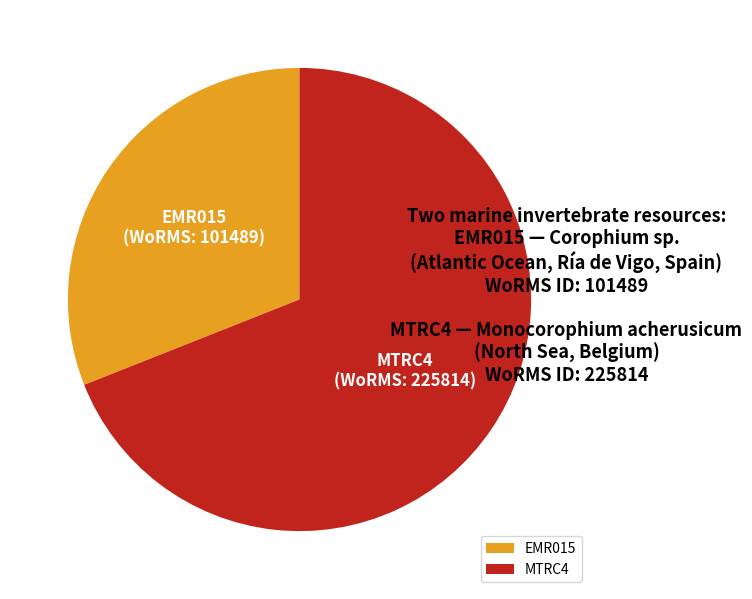

True or false: MTRC4 accounts for 69% of the total.

True